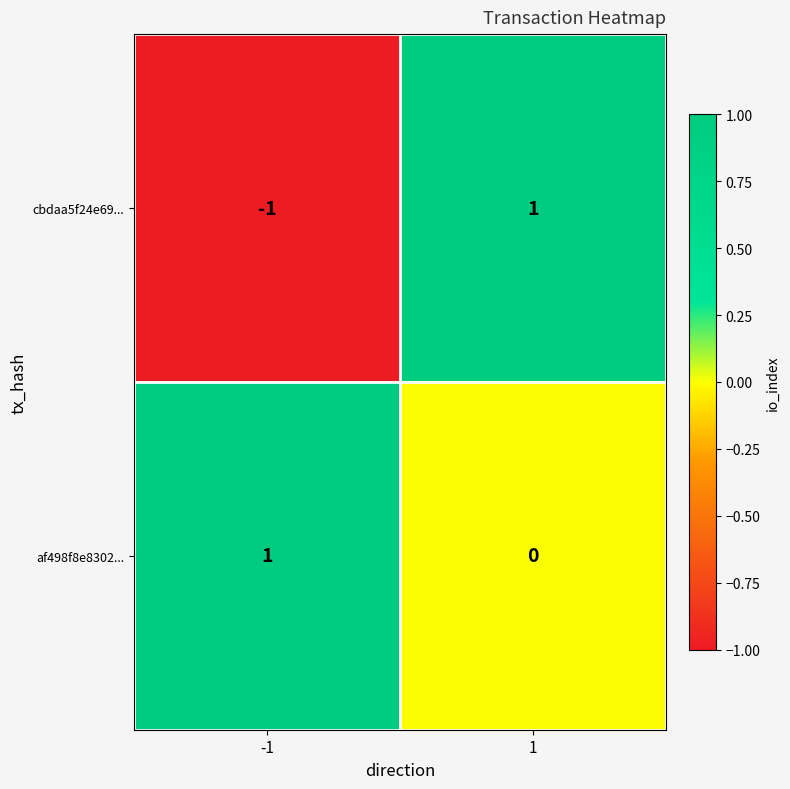

Reading left to right, transcribe all the data shown in this chart.

cbdaa5f24e69...: -1	1
af498f8e8302...: 1	0